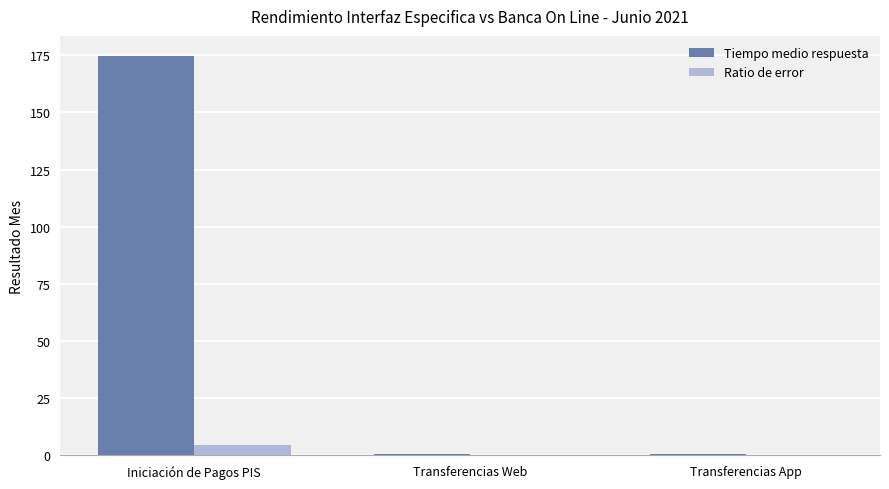

Is the value of Ratio de error at Transferencias App greater than the value of Tiempo medio respuesta at Iniciación de Pagos PIS?

No